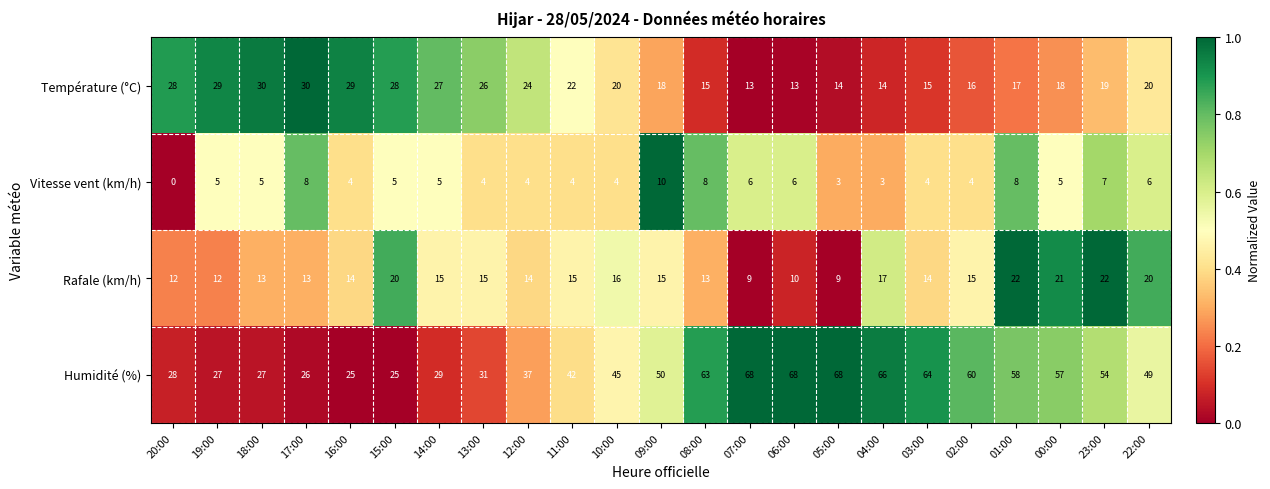

Read the Rafale (km/h) value at 23:00, to the nearest 5.

20